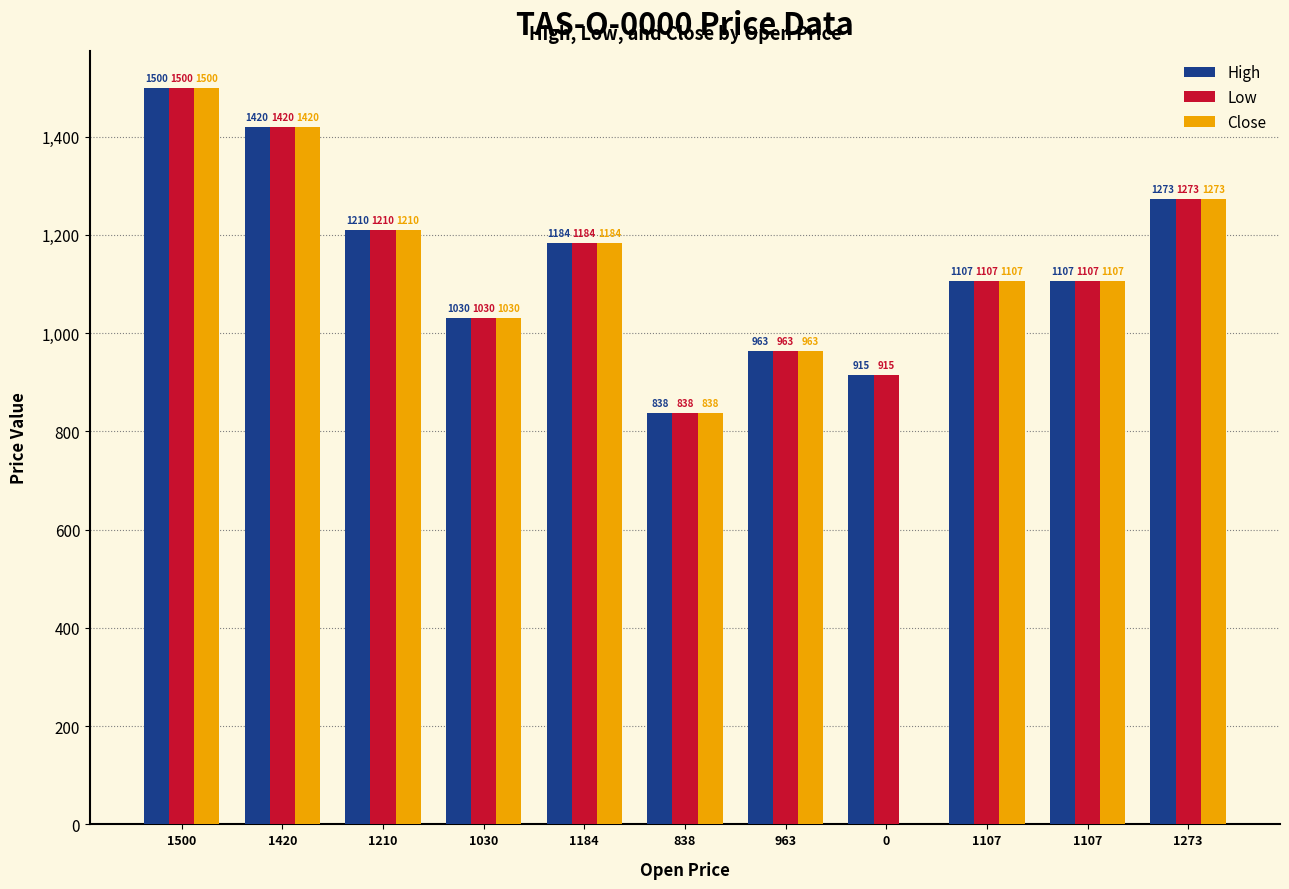

Count the number of categories in the chart.

11